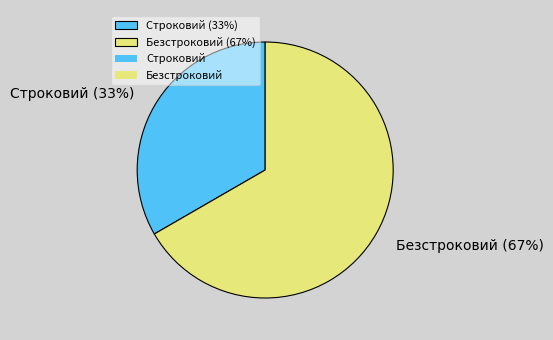

Do Безстроковий and Строковий together represent more than half of the pie?

Yes